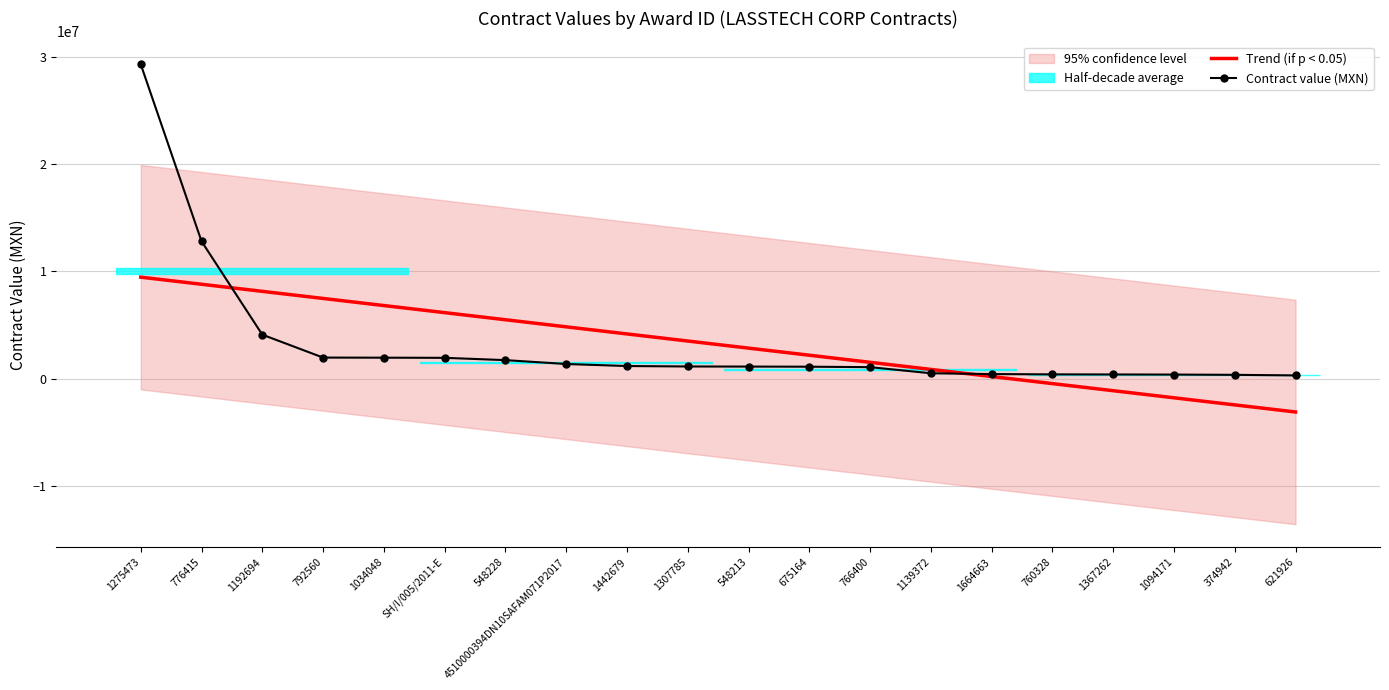

What is the total value across all series at 621926?

-2789984.3